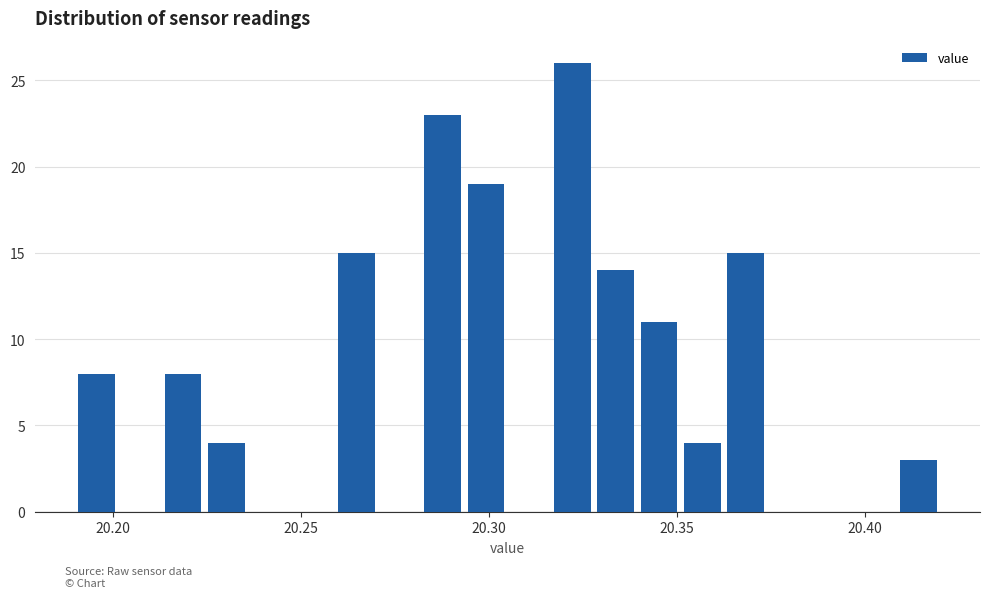

Read against the x-axis, roughly where is the centre of the tallest bar?

20.320